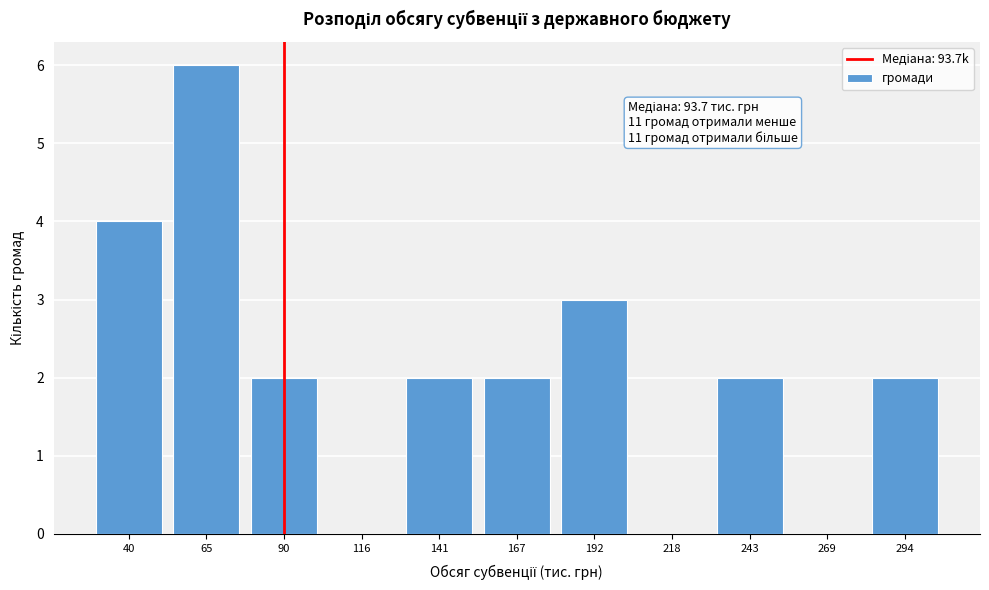

Reading left to right, extract all data points from this chart.

40=4	65=6	90=2	116=0	141=2	167=2	192=3	218=0	243=2	269=0	294=2